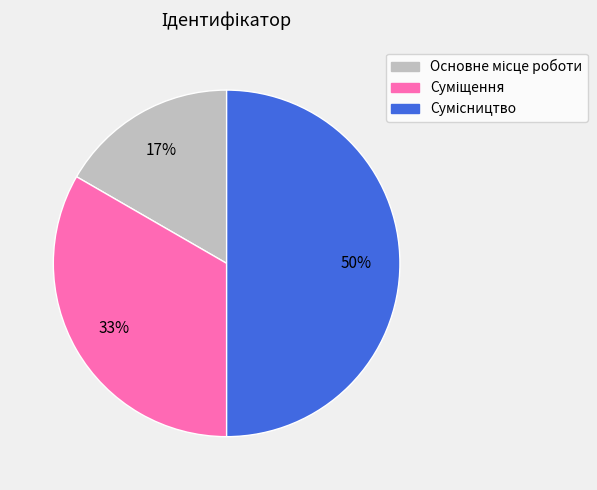

To the nearest percent, what is the difference between the largest and smallest slice percentages?

33%